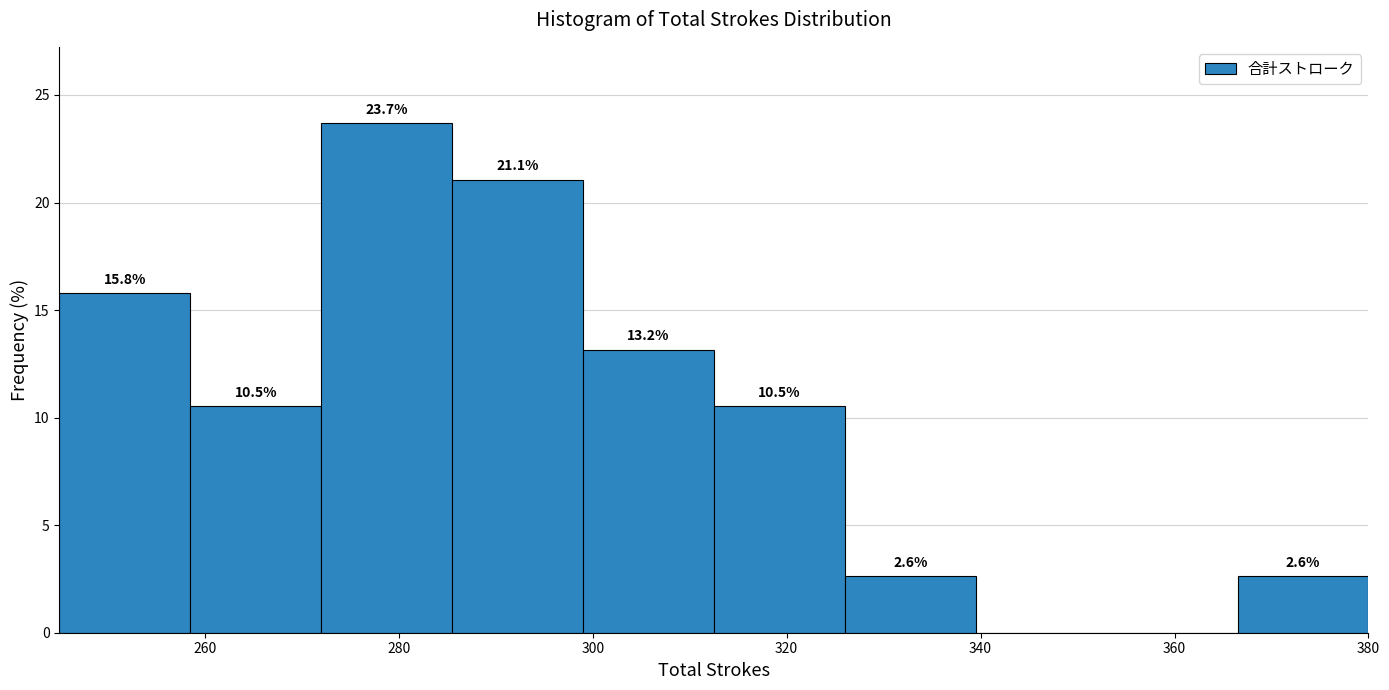

Which range on the x-axis has the tallest bar?

272.0 to 285.5